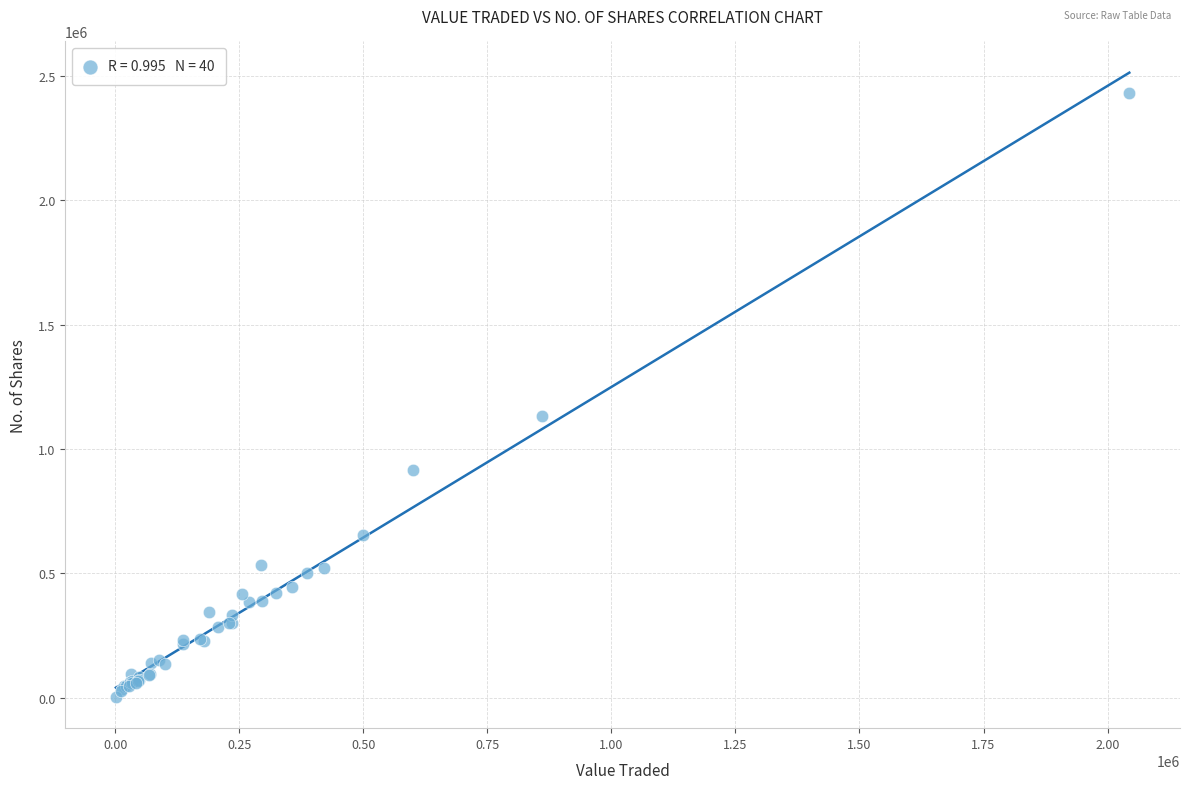

What Y value in the scatter plot is closest to 1216707?

1132358